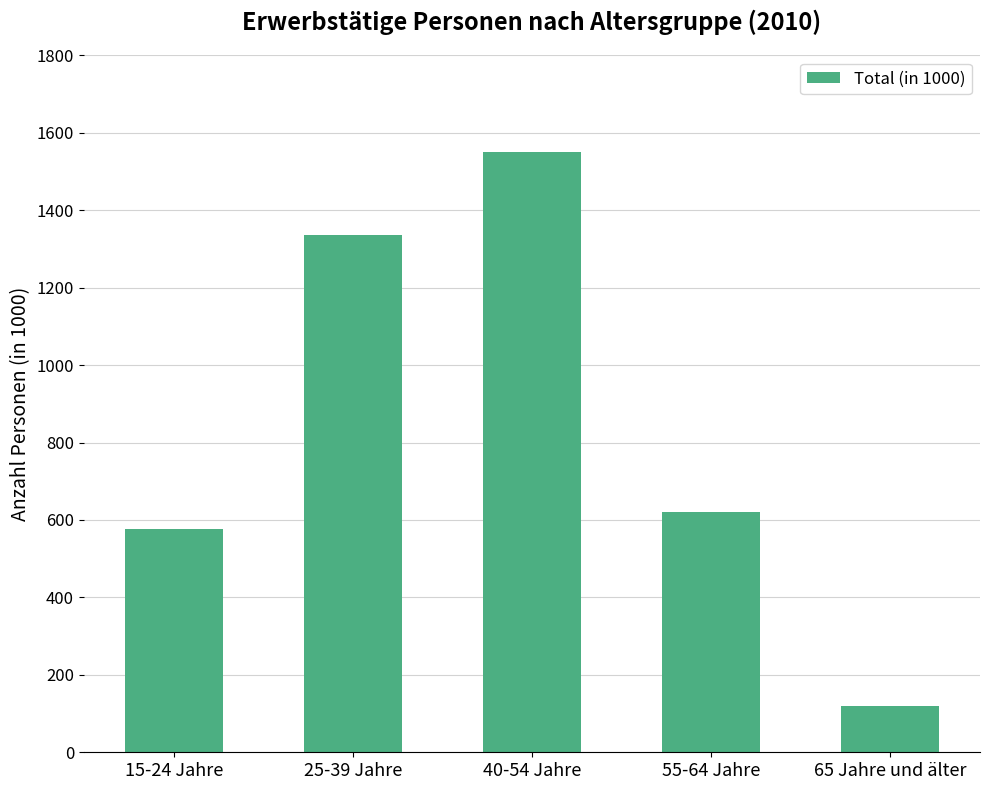

What is the difference between the second highest and second lowest values?

759.0